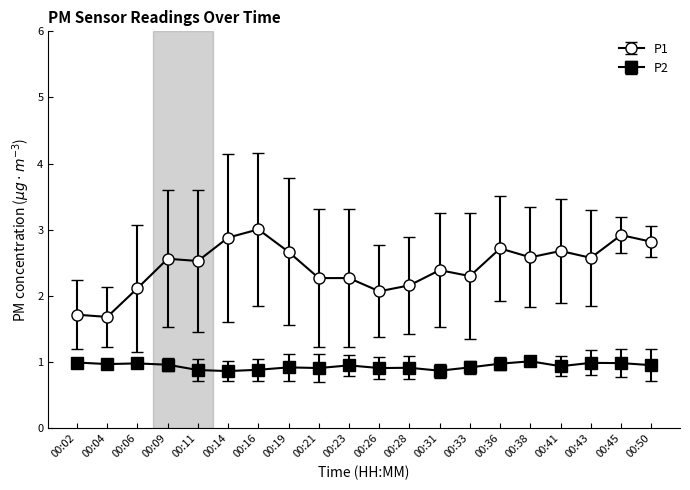

Is the value of P2 at 00:33 greater than the value of P1 at 00:11?

No